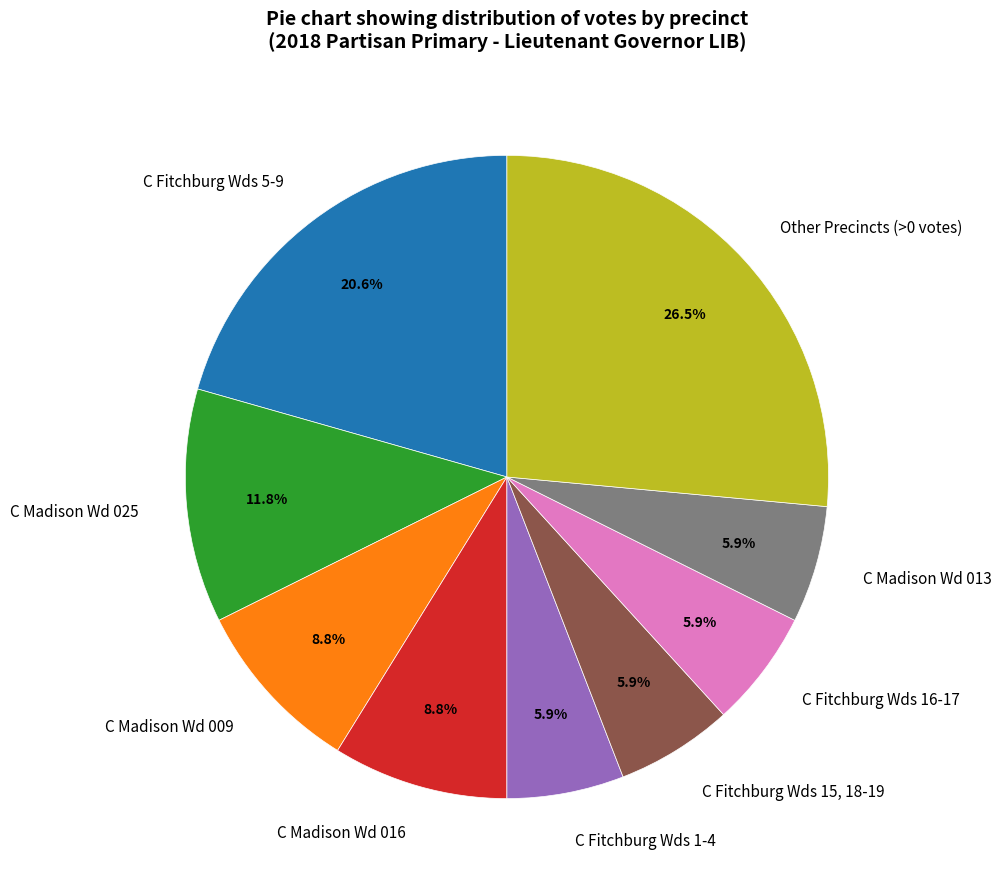

What percentage is NOT represented by C Madison Wd 016?

91.2%